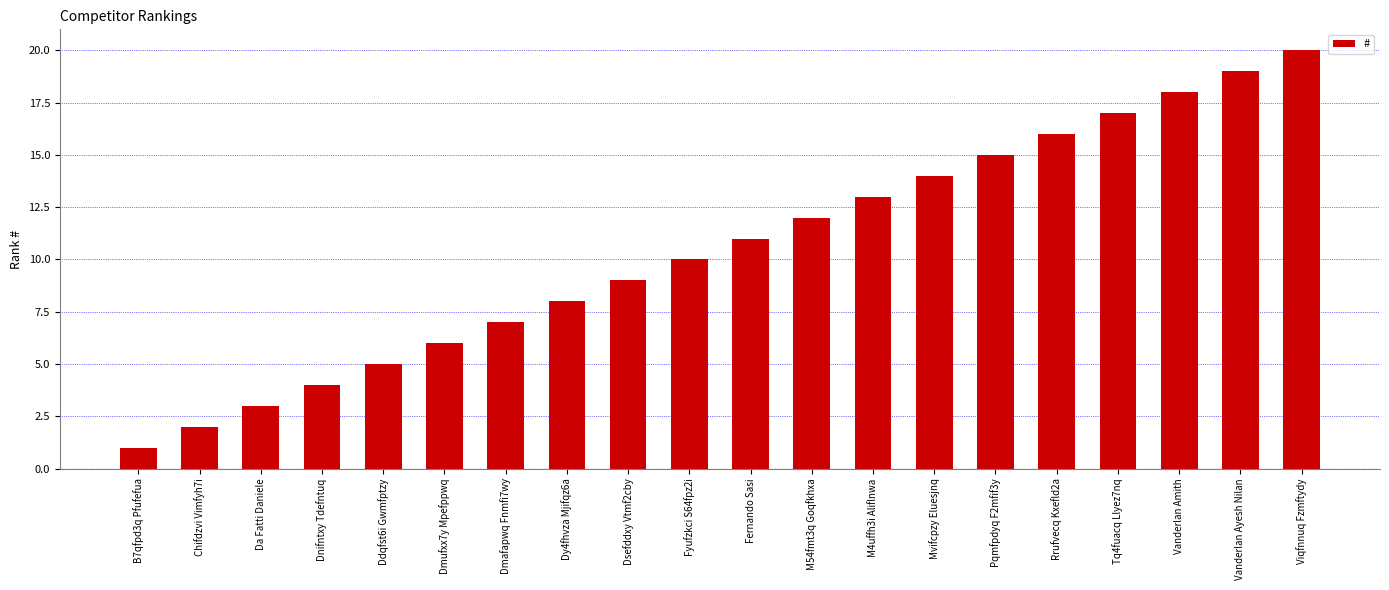

What is the change in value from B7qfpd3q Pfufefua to Ddqfst6i Gwmfptzy?

+4